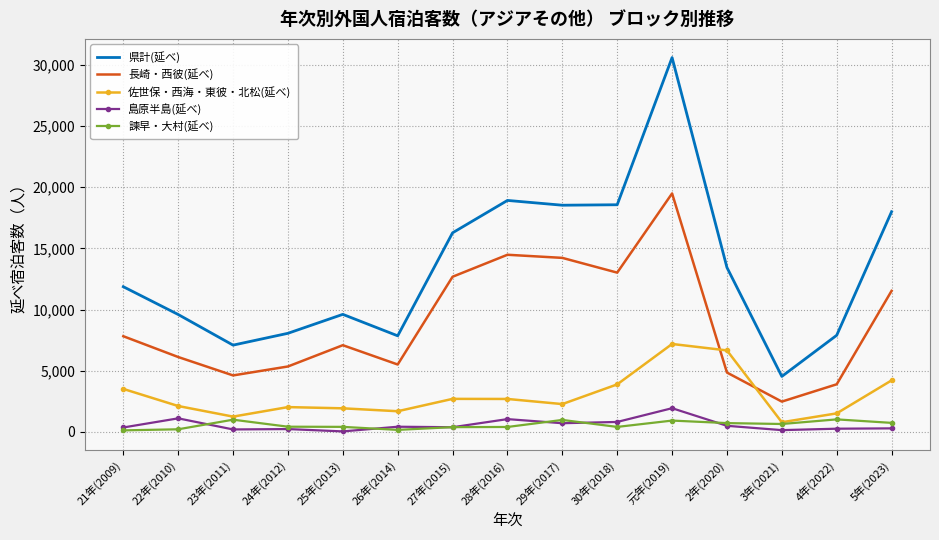

Where is the first local maximum for 諫早・大村(延べ)?

23年(2011)